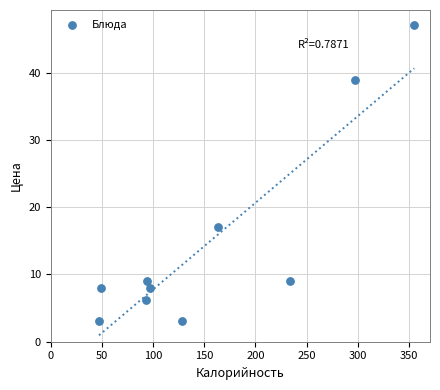

What is the range of X values (max minus min)?

307.8